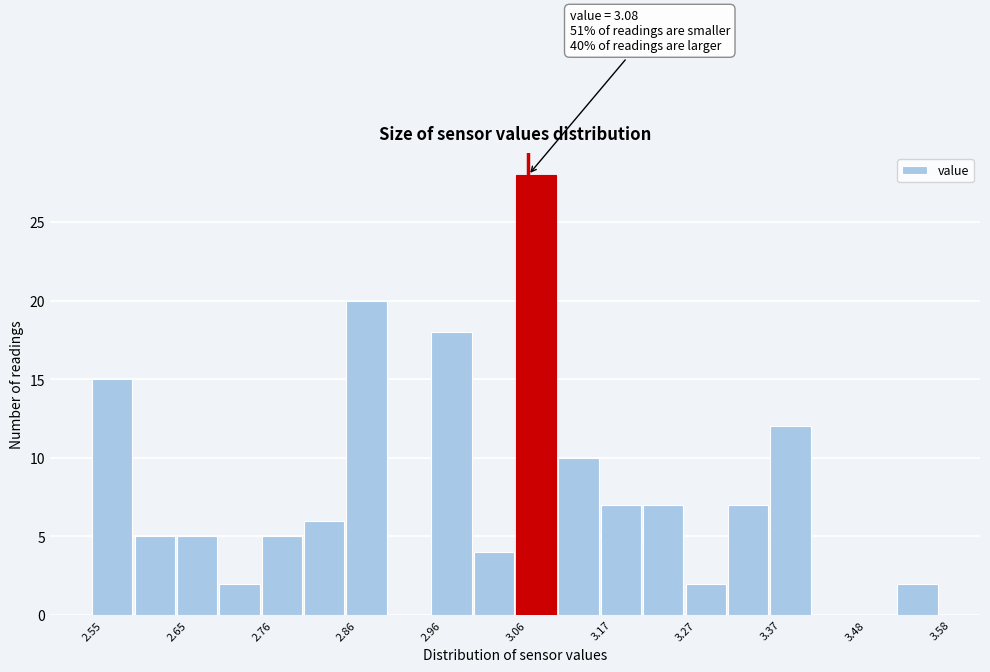

Read against the x-axis, roughly where is the centre of the tallest bar?

3.08